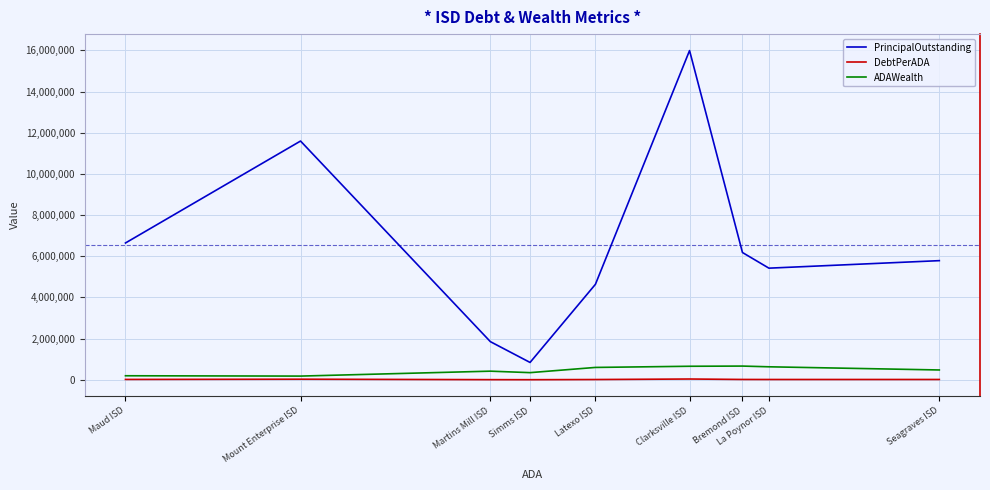

True or false: PrincipalOutstanding and DebtPerADA cross at least once.

False